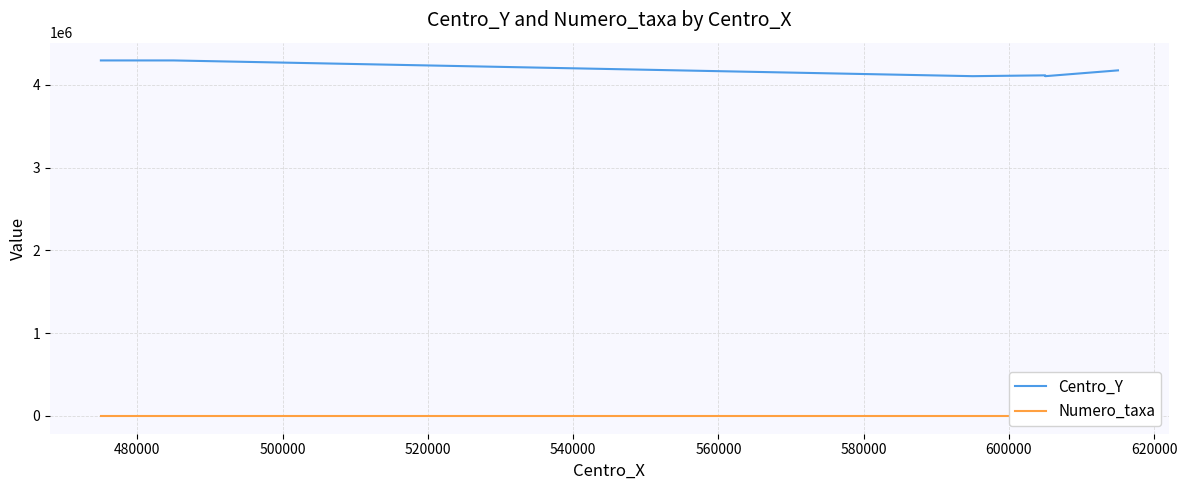

How many lines are shown in the chart?

2